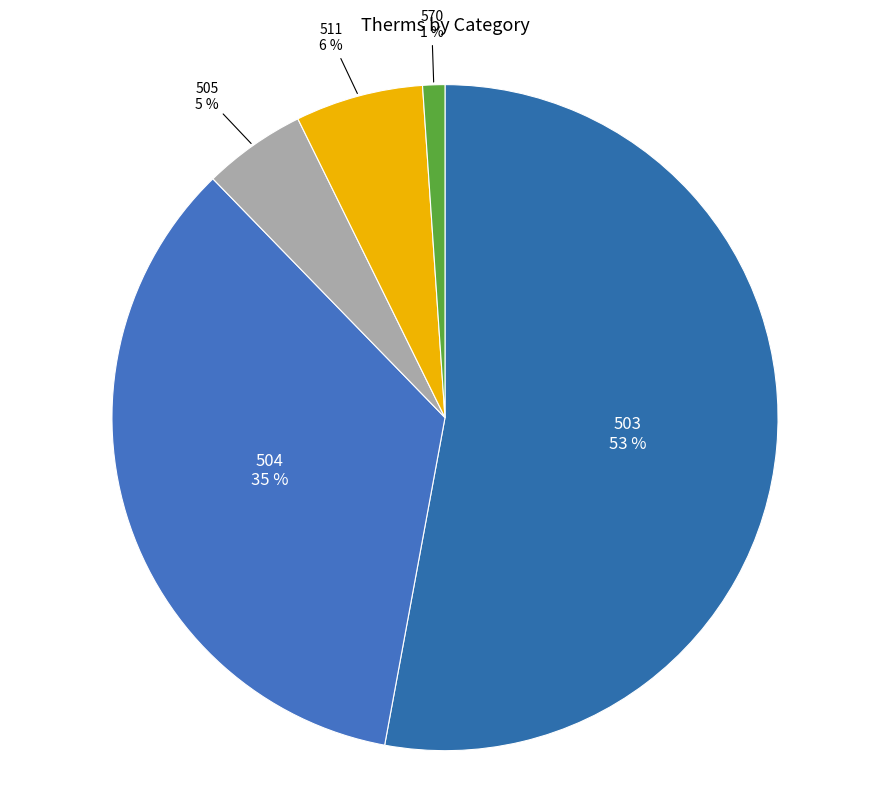

Between 570 and 505, which is larger?

505